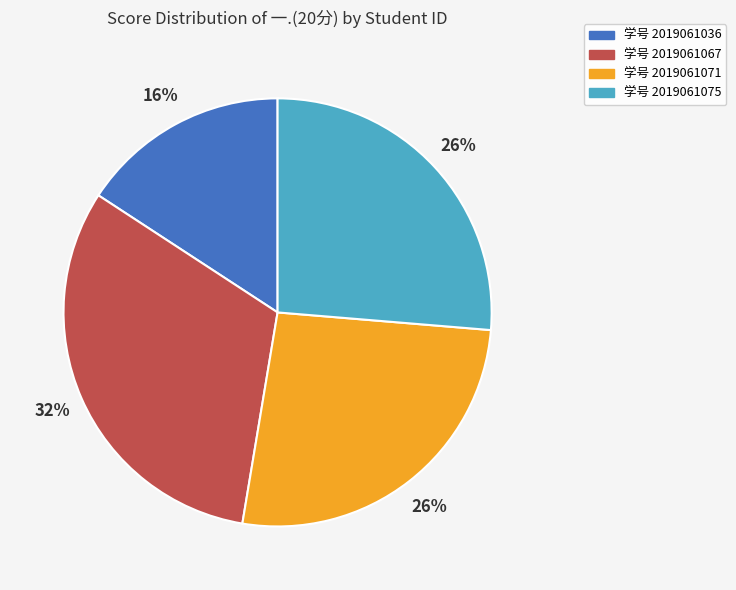

To the nearest percent, what is the difference between the largest and smallest slice percentages?

16%